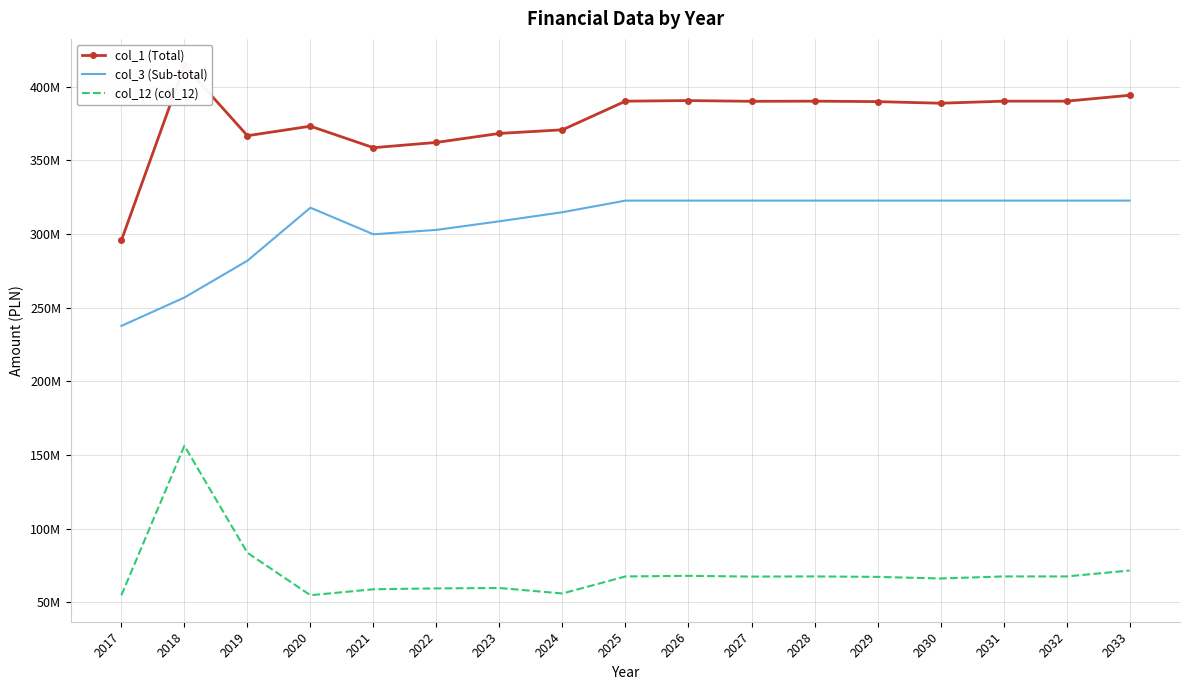

Reading right to left, extract all data points from this chart.

col_1 (Total): 394227345.0	390227345.0	390227345.0	388827345.0	389927345.0	390227345.0	390127345.0	390627345.0	390227345.0	370780630.2	368325909.2	362218652.3	358642760.8	373238915.3	366766855.9	414524826.6	295683682.7
col_3 (Sub-total): 322704117.8	322704117.8	322704117.8	322704117.8	322704117.8	322704117.8	322704117.8	322704117.8	322704117.8	314833285.6	308660084.0	302822971.9	299835714.1	317880081.3	281900055.7	256888616.5	237630438.5
col_12 (col_12): 71523227.2	67523227.2	67523227.2	66123227.2	67223227.2	67523227.2	67423227.2	67923227.2	67523227.2	55947344.6	59665825.2	59395680.5	58807046.8	54758834.0	83566800.3	156236209.1	54753244.2